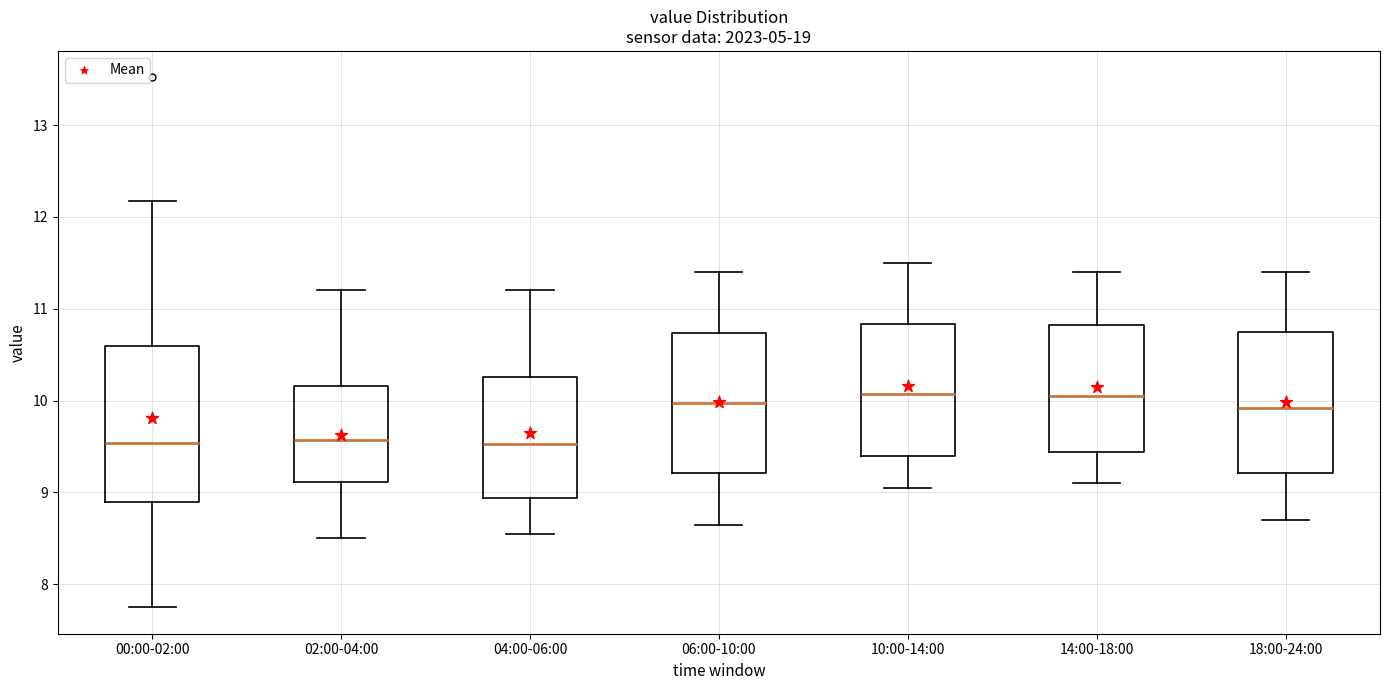

Reading left to right, transcribe this box plot: for each box, give where its median line is, the range the box spans, and where its two whiskers end, as read against the y-axis. The values are not printed on the chart, so give them approximately, as read against the axis.

00:00-02:00: median 9.5, box 8.9 to 10.6, whiskers 7.8 to 12.2
02:00-04:00: median 9.6, box 9.1 to 10.2, whiskers 8.5 to 11.2
04:00-06:00: median 9.5, box 8.9 to 10.3, whiskers 8.6 to 11.2
06:00-10:00: median 10.0, box 9.2 to 10.7, whiskers 8.7 to 11.4
10:00-14:00: median 10.1, box 9.4 to 10.8, whiskers 9.1 to 11.5
14:00-18:00: median 10.1, box 9.4 to 10.8, whiskers 9.1 to 11.4
18:00-24:00: median 9.9, box 9.2 to 10.8, whiskers 8.7 to 11.4